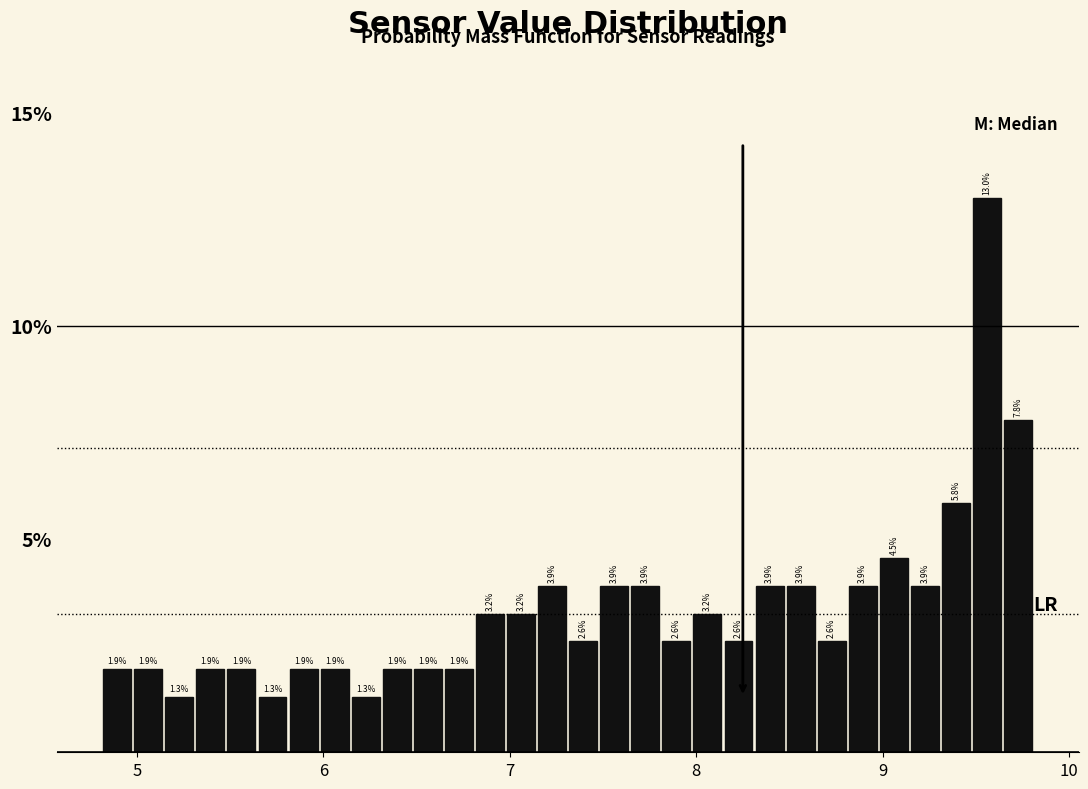

Around what value on the x-axis is the tallest bar? Give the approximate position of its centre, as read against the axis.

9.6